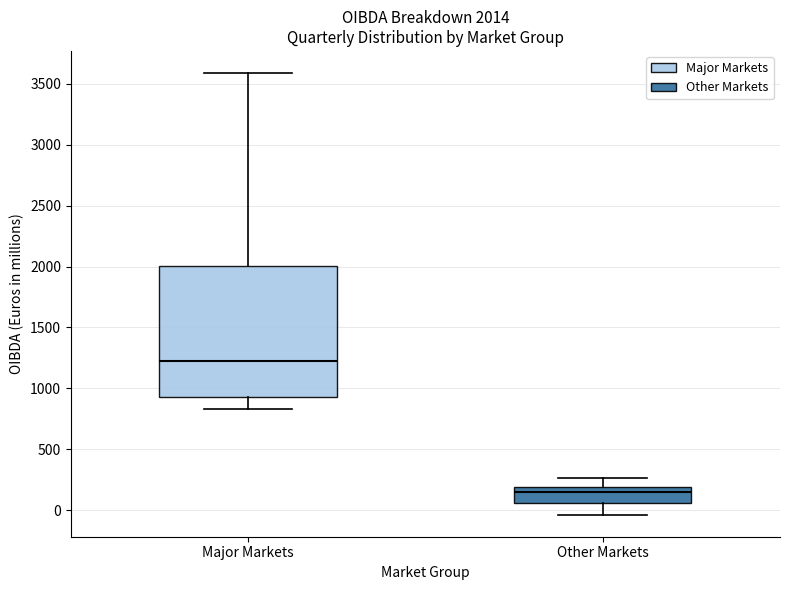

Comparing the boxes themselves (not the whiskers), which one is the tallest?

Major Markets